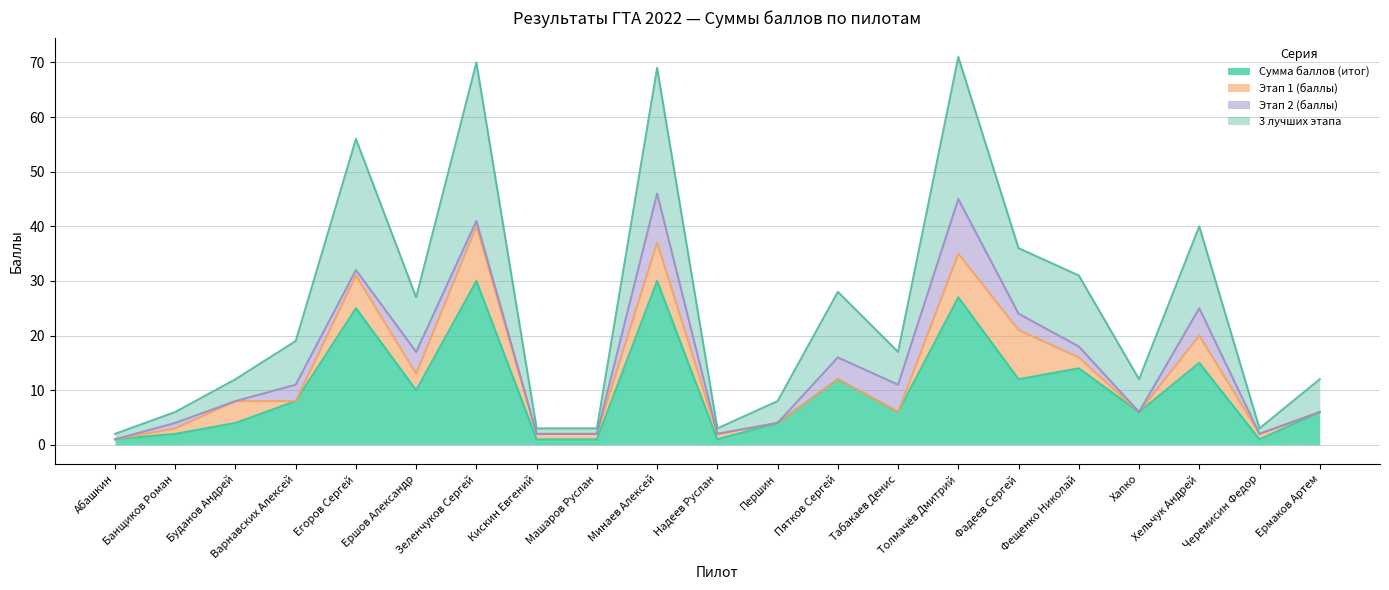

Is the value of Сумма баллов (итог) at Табакаев Денис greater than the value of 3 лучших этапа at Першин?

No